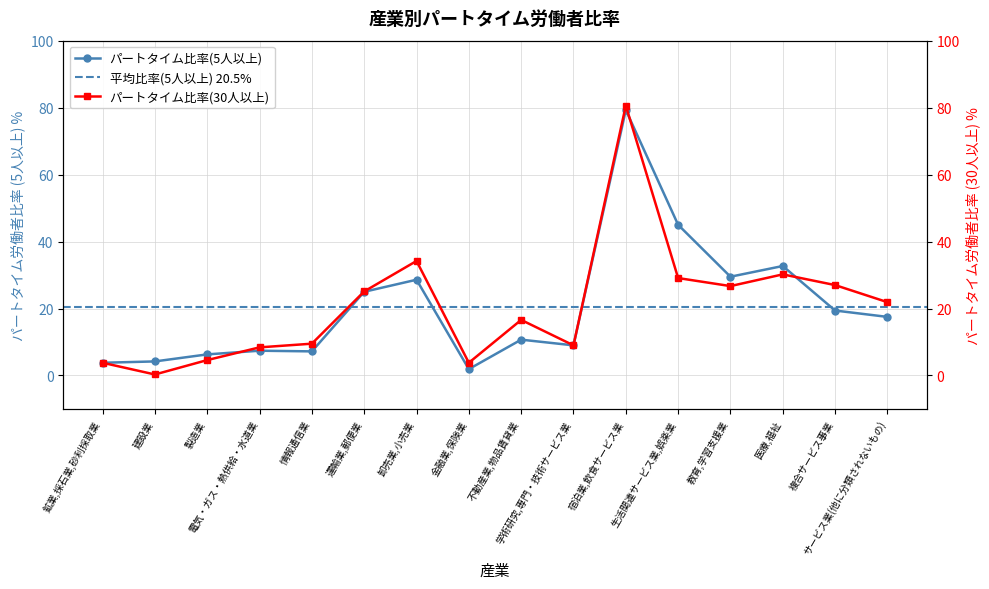

True or false: パートタイム労働者比率(30人以上) has more than 1 points higher than both neighbors.

True